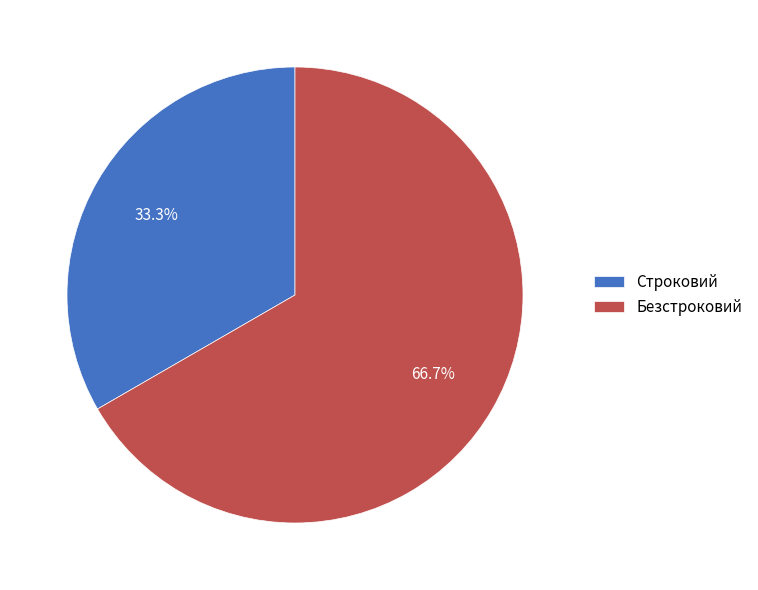

Count the number of slices in the pie.

2